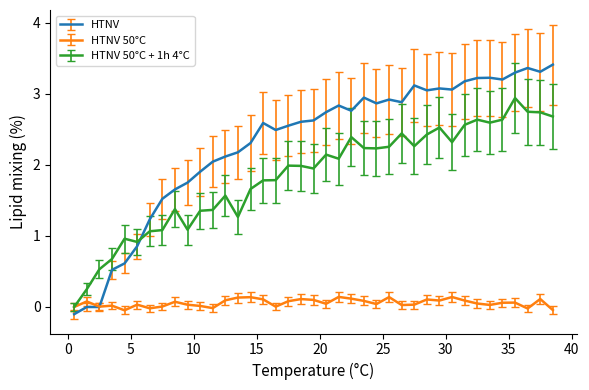

Rank the series by their average value, from highest to lowest.

HTNV, HTNV 50°C + 1h 4°C, HTNV 50°C